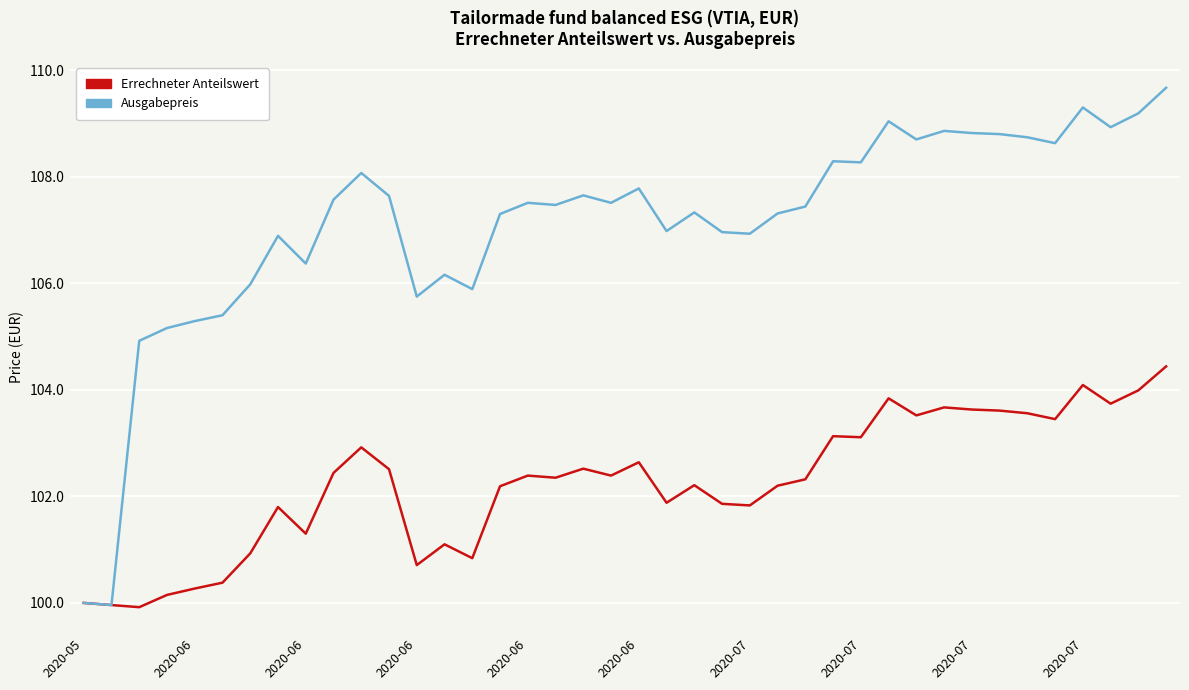

List the series in order of their overall mean, lowest first.

Errechneter Anteilswert, Ausgabepreis